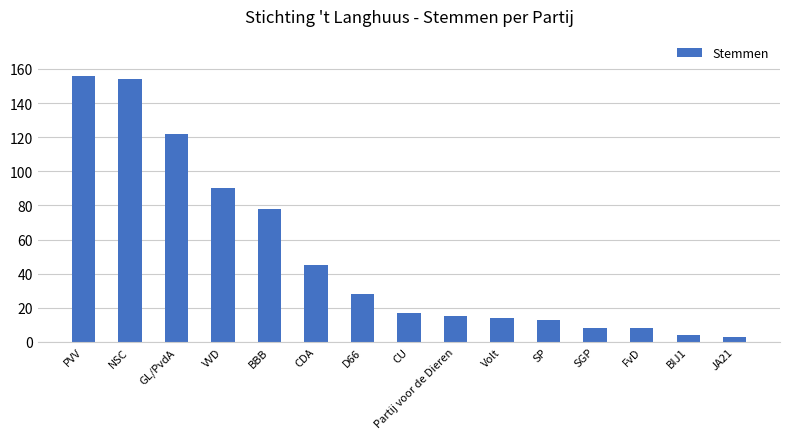

Does the chart contain stacked bars?

No